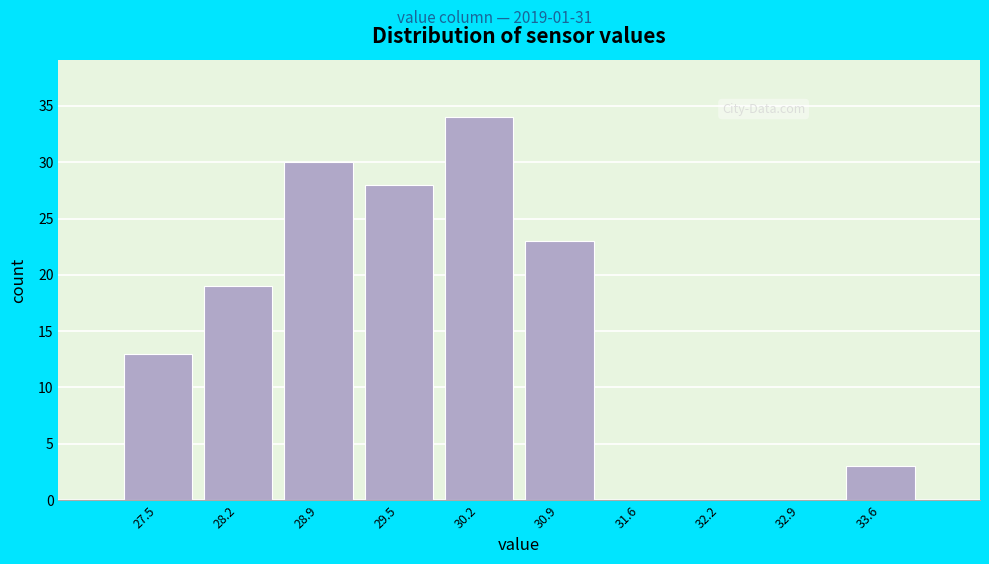

Reading right to left, extract all data points from this chart.

33.6=3	32.9=0	32.2=0	31.6=0	30.9=23	30.2=34	29.5=28	28.9=30	28.2=19	27.5=13